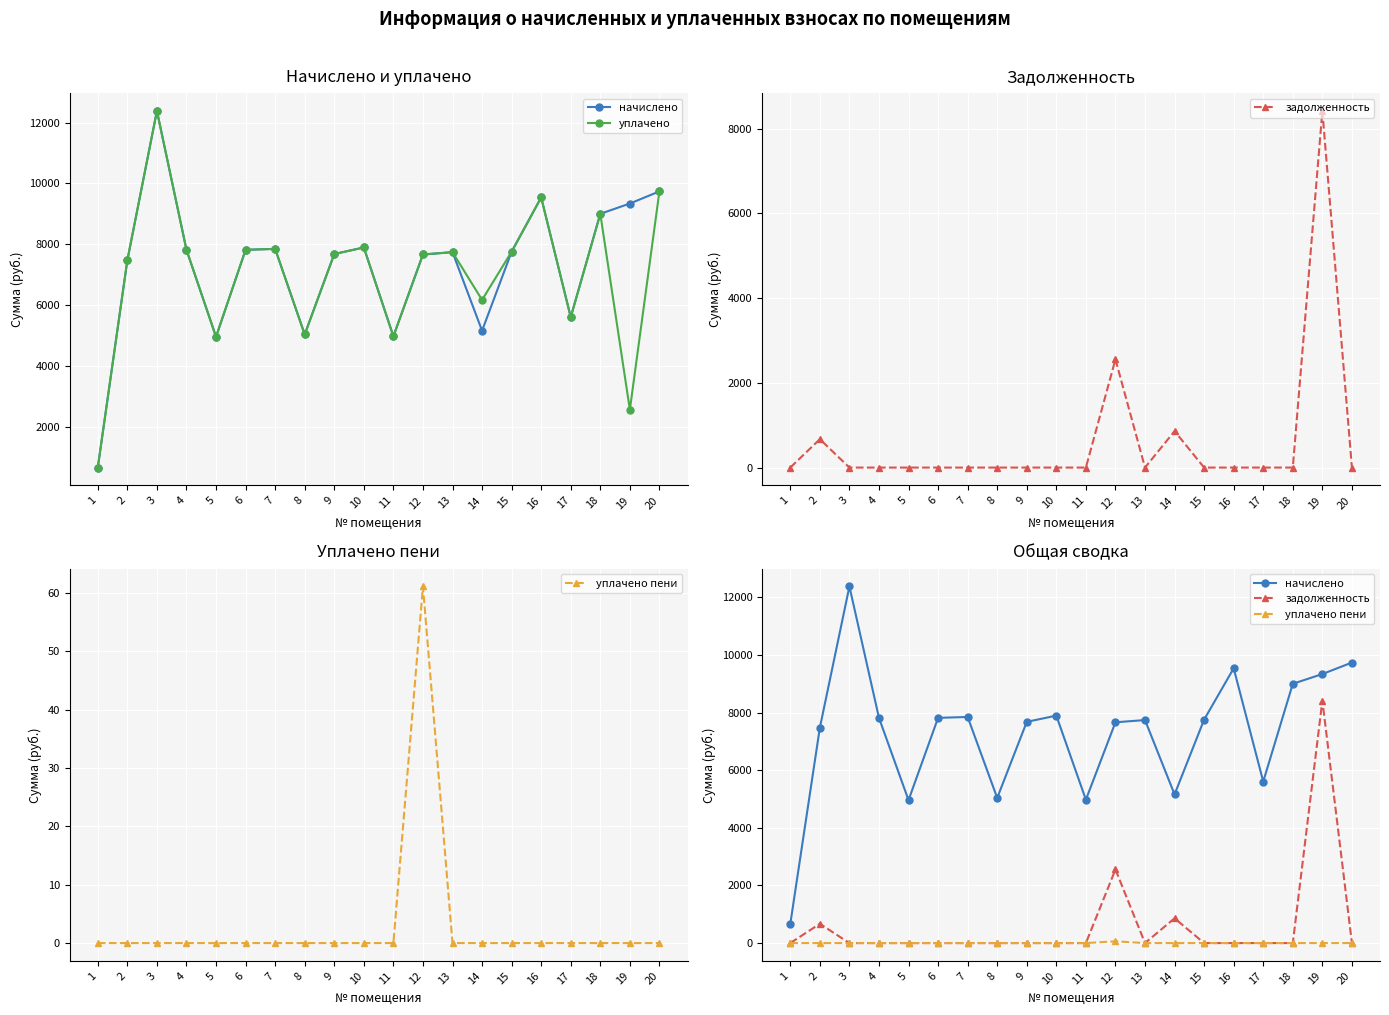

What is the minimum value for уплачено?

665.6